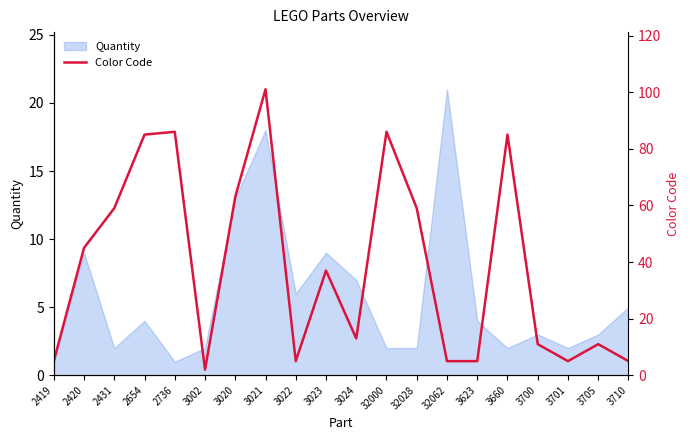

At which category does the chart reach its peak across all series?

3021